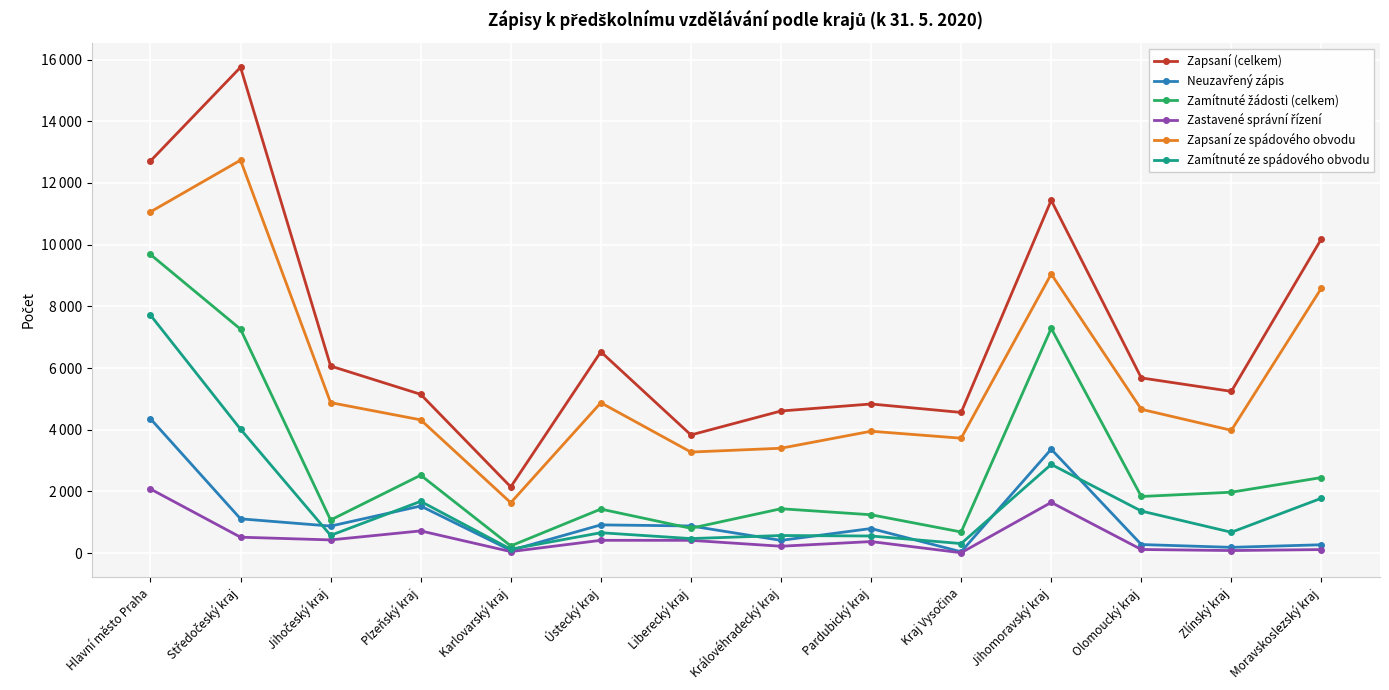

Is this an area chart (filled region under the line)?

No